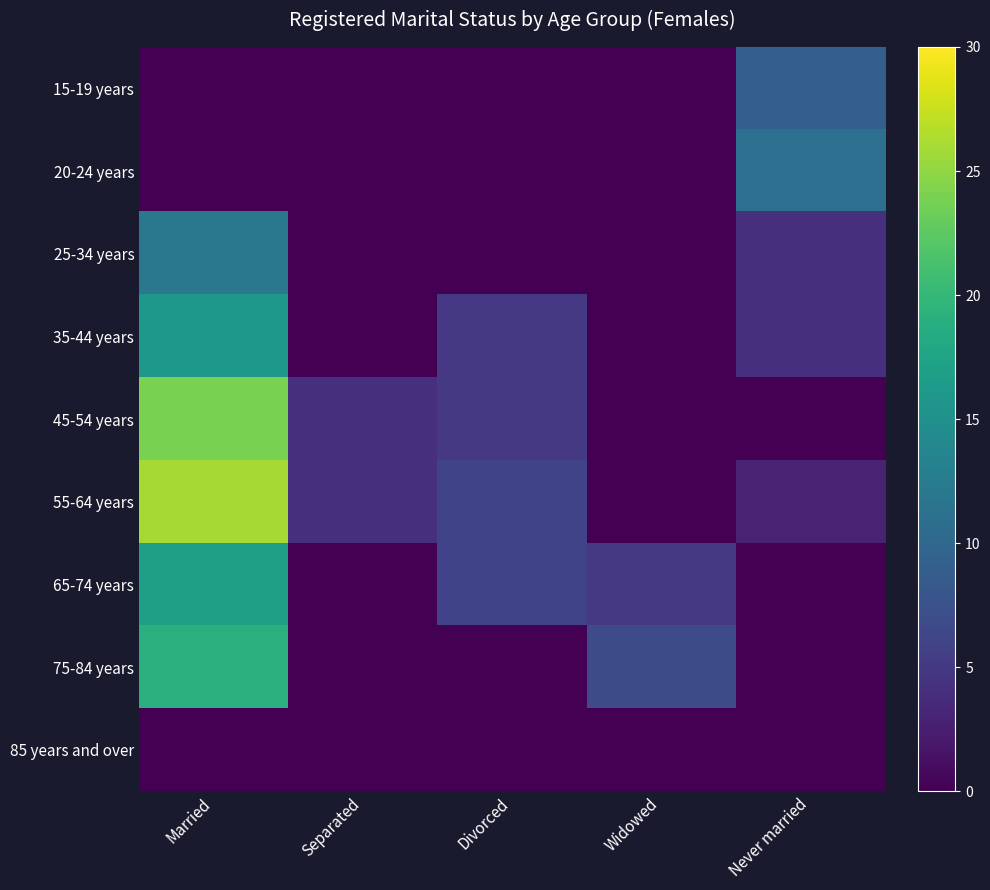

Reading right to left, what are all the values shown in this chart?

15-19 years: Never married=9	Widowed=0	Divorced=0	Separated=0	Married=0
20-24 years: Never married=11	Widowed=0	Divorced=0	Separated=0	Married=0
25-34 years: Never married=4	Widowed=0	Divorced=0	Separated=0	Married=12
35-44 years: Never married=4	Widowed=0	Divorced=5	Separated=0	Married=16
45-54 years: Never married=0	Widowed=0	Divorced=5	Separated=4	Married=24
55-64 years: Never married=3	Widowed=0	Divorced=6	Separated=4	Married=26
65-74 years: Never married=0	Widowed=5	Divorced=6	Separated=0	Married=17
75-84 years: Never married=0	Widowed=7	Divorced=0	Separated=0	Married=19
85 years and over: Never married=0	Widowed=0	Divorced=0	Separated=0	Married=0